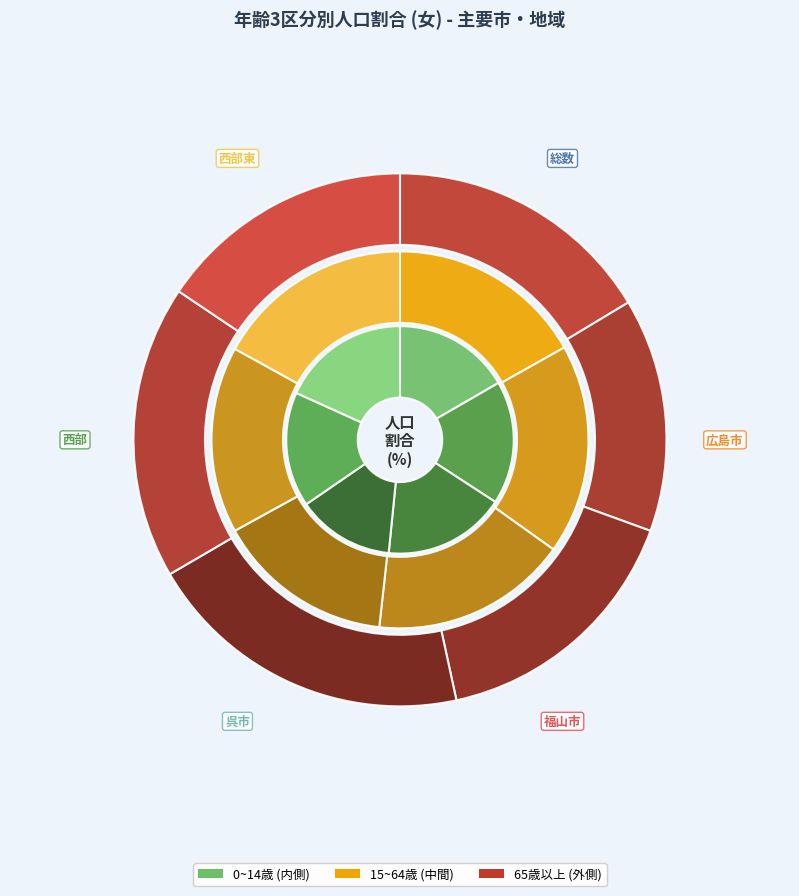

How many slices are in this pie chart?

6